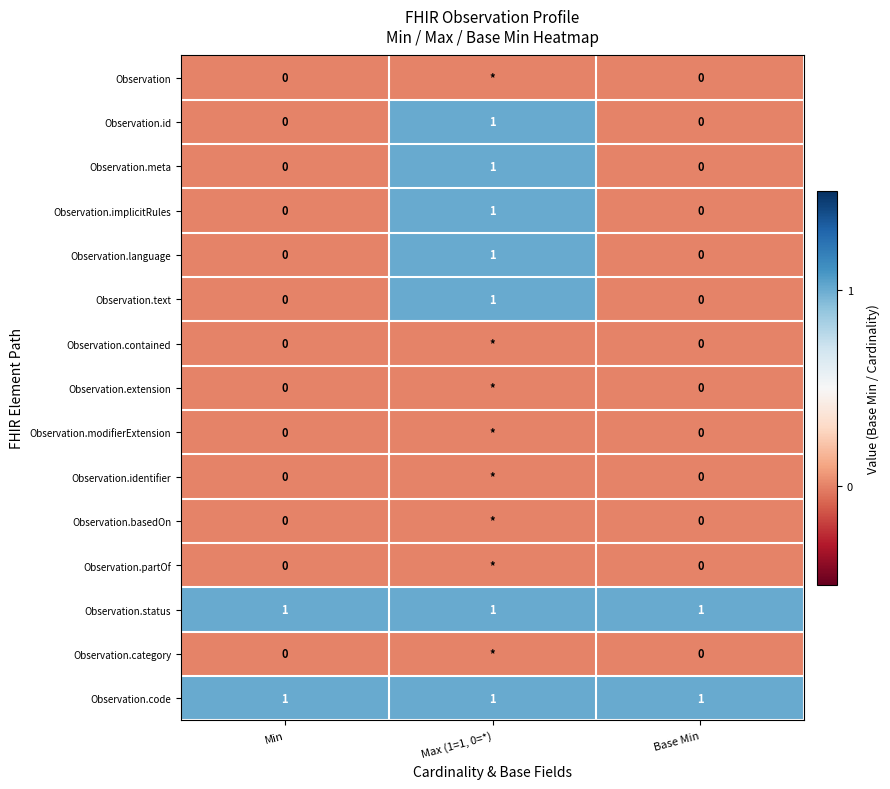

True or false: Observation.implicitRules has a value of 1 at Max (1=1, 0=*).

True